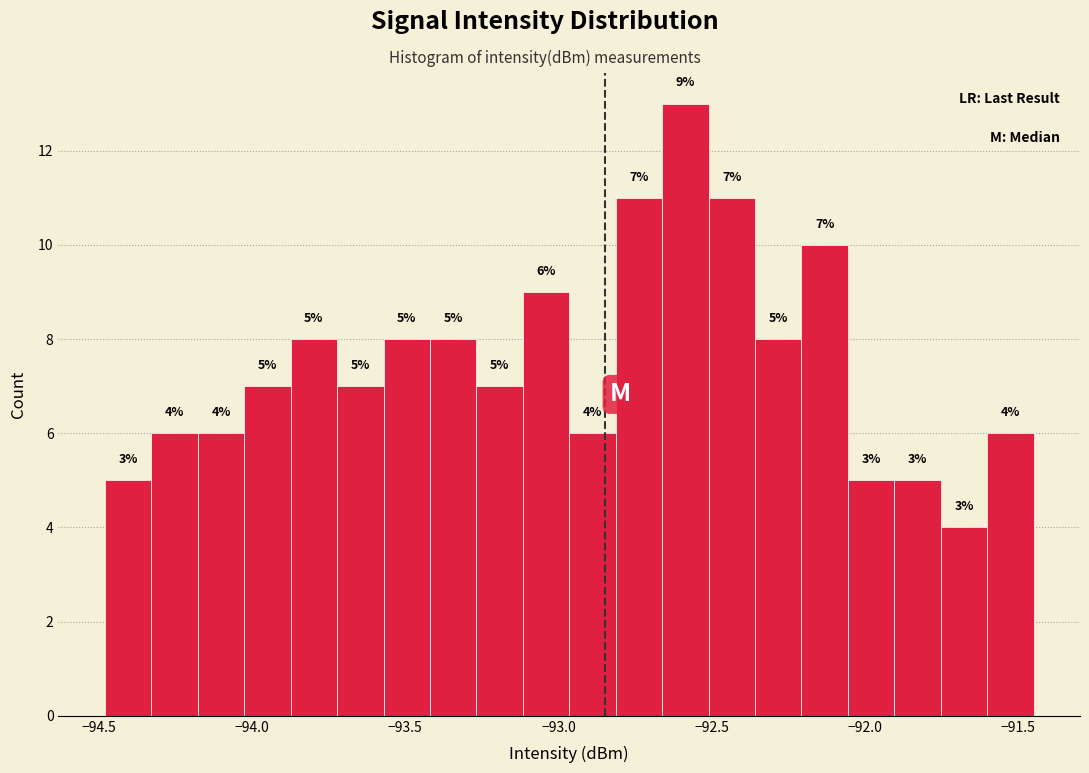

Around what value on the x-axis is the tallest bar? Give the approximate position of its centre, as read against the axis.

-92.60